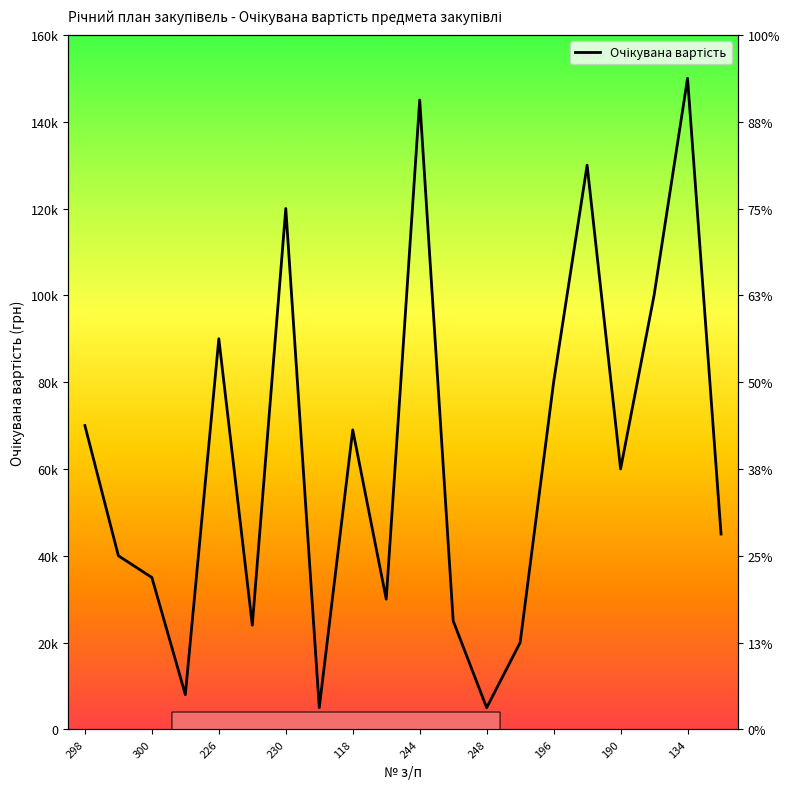

What is the sum of the values at 246 and 231?

30000